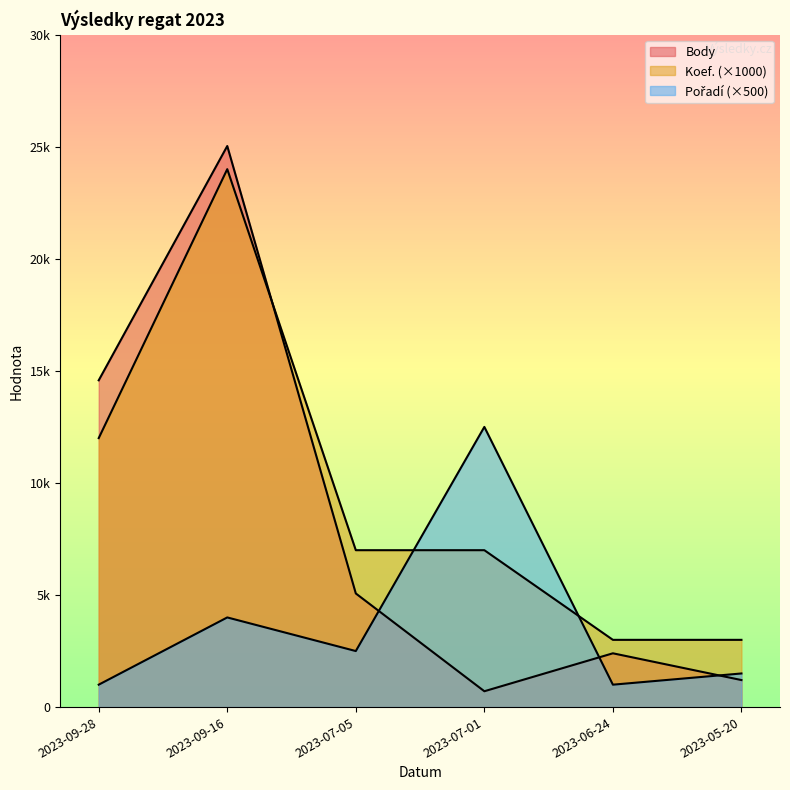

What is the label of the 1st point from the right?

2023-05-20